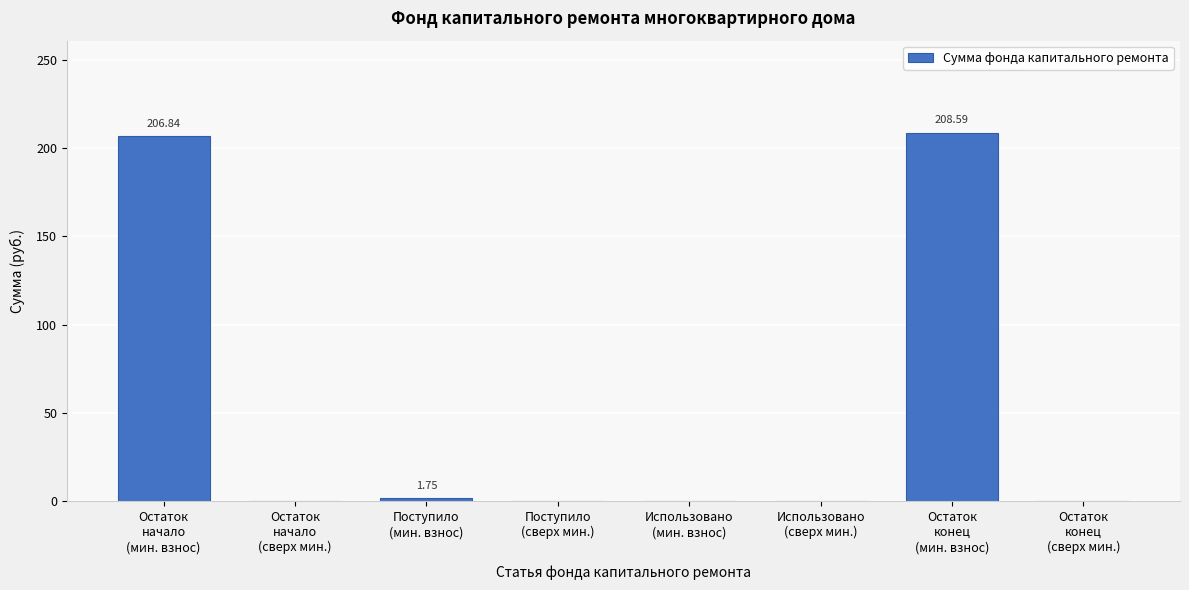

How many values exceed 0?

3